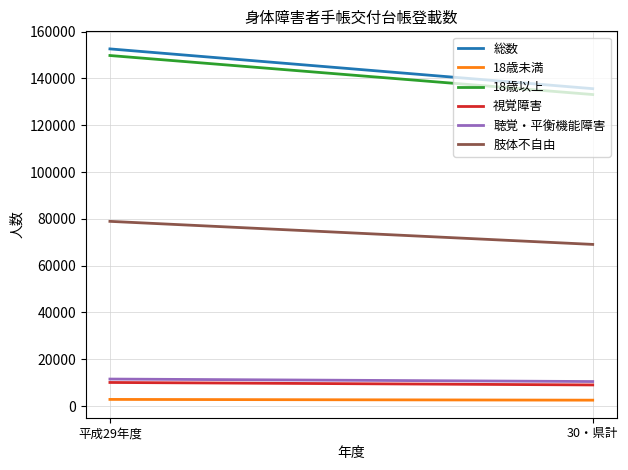

What are all the series names shown in the legend?

総数, 18歳未満, 18歳以上, 視覚障害, 聴覚・平衡機能障害, 肢体不自由